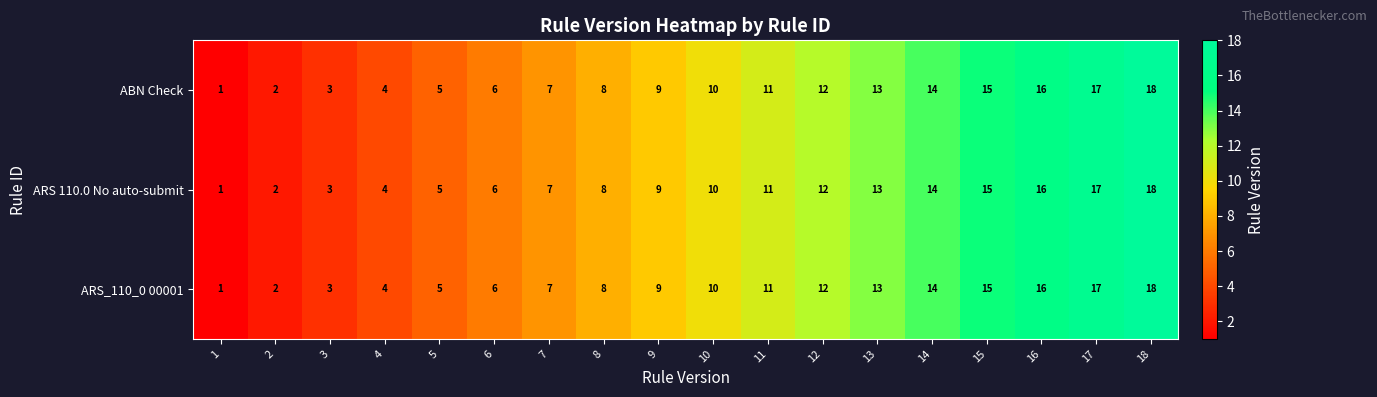

The value of ABN Check at 7 is 7. True or false?

True